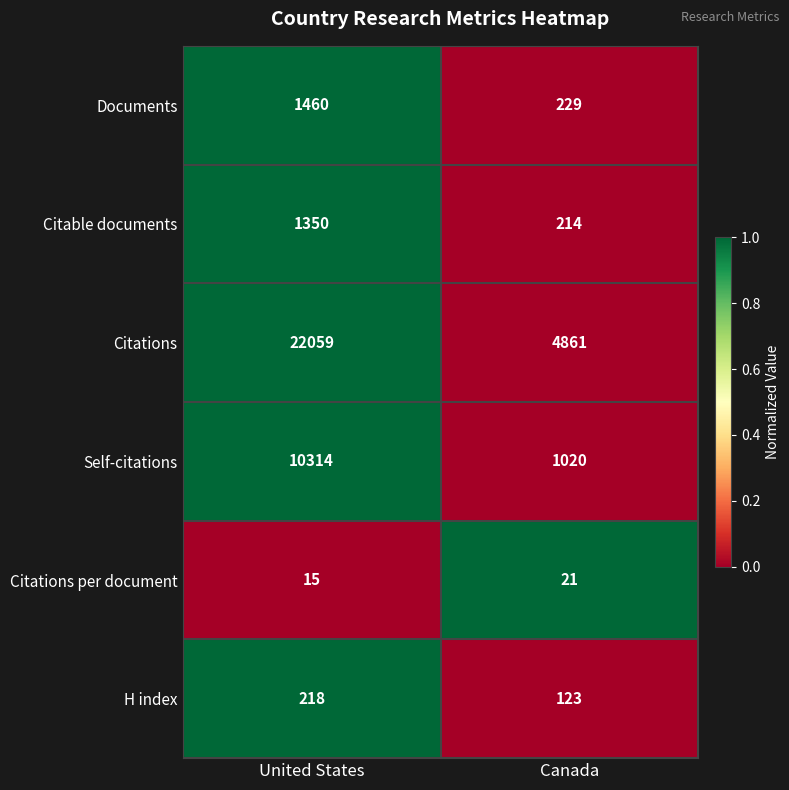

Is it true that Citations equals 1939 at Canada?

False